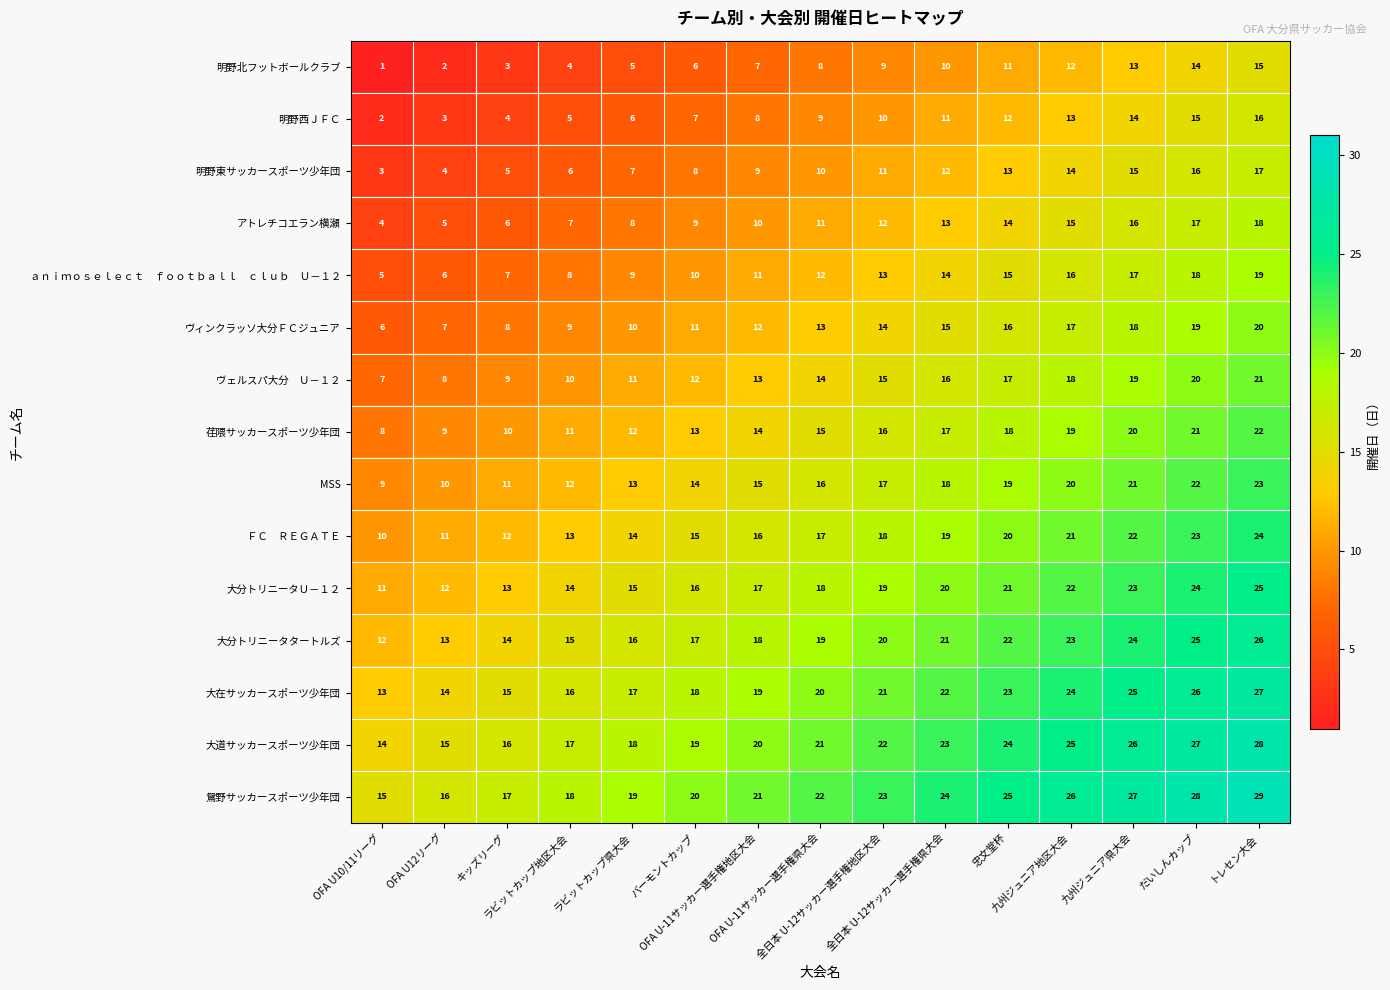

What is the difference between the maximum and minimum values in the 大分トリニータタートルズ series?

14